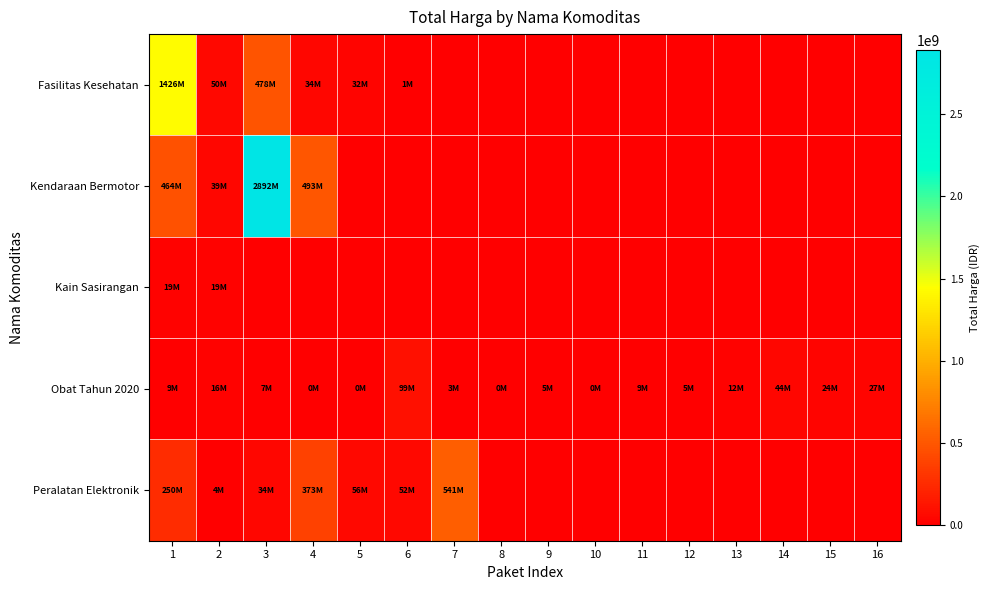

Reading right to left, extract all data points from this chart.

Fasilitas Kesehatan: 16=0	15=0	14=0	13=0	12=0	11=0	10=0	9=0	8=0	7=0	6=577875	5=32441200	4=34000000	3=477600000	2=49730040	1=1425867900
Kendaraan Bermotor: 16=0	15=0	14=0	13=0	12=0	11=0	10=0	9=0	8=0	7=0	6=0	5=0	4=493000000	3=2892122000	2=39440000	1=464002100
Kain Sasirangan: 16=0	15=0	14=0	13=0	12=0	11=0	10=0	9=0	8=0	7=0	6=0	5=0	4=0	3=0	2=18900000	1=19175000
Obat Tahun 2020: 16=27412000	15=23653000	14=43859200	13=12453900	12=5129000	11=8742500	10=182000	9=4672200	8=265000	7=2772000	6=98772570	5=78000	4=333600	3=7401240	2=15513960	1=9180000
Peralatan Elektronik: 16=0	15=0	14=0	13=0	12=0	11=0	10=0	9=0	8=0	7=541071000	6=51601000	5=56152800	4=373404000	3=34292000	2=4350000	1=250350000